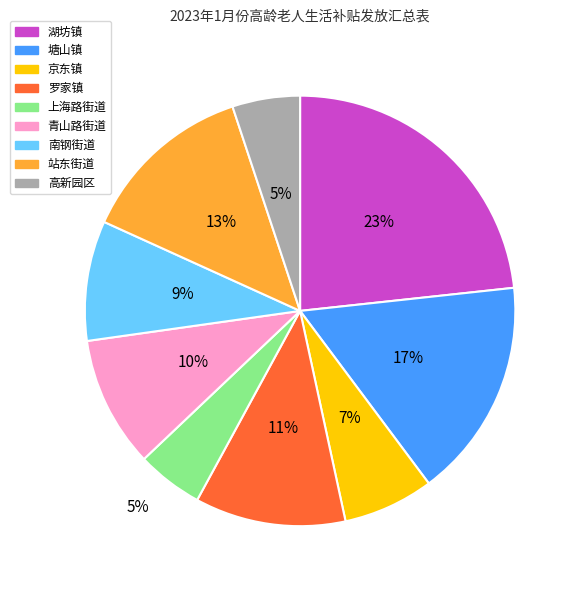

Is there any slice that represents more than half of the pie?

No